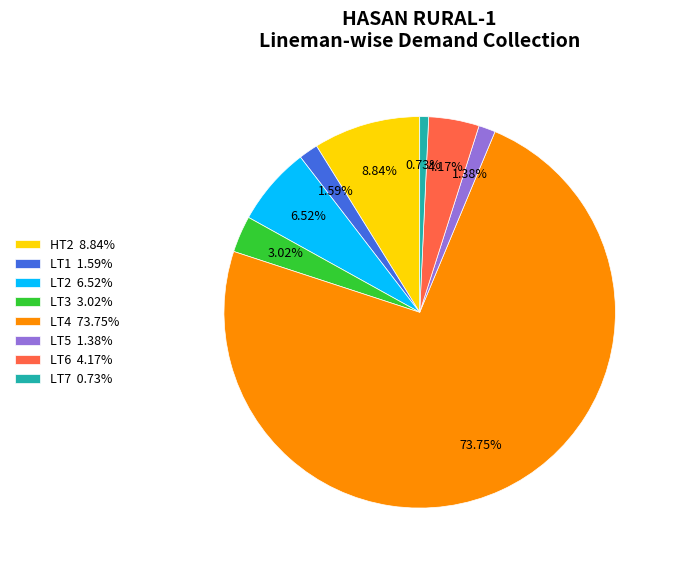

What is the ratio of the value at HT2 to the value at LT5?

6.4